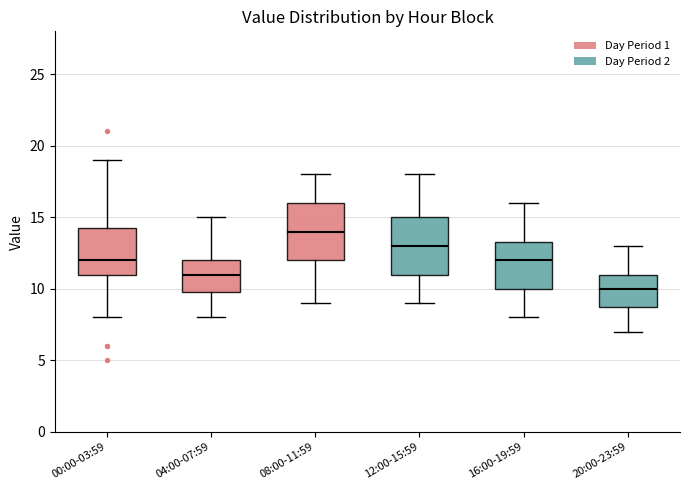

Reading left to right, transcribe this box plot: for each box, give where its median line is, the range the box spans, and where its two whiskers end, as read against the y-axis. The values are not printed on the chart, so give them approximately, as read against the axis.

00:00-03:59: median 12.0, box 11.0 to 14.5, whiskers 8.0 to 19.0
04:00-07:59: median 11.0, box 10.0 to 12.0, whiskers 8.0 to 15.0
08:00-11:59: median 14.0, box 12.0 to 16.0, whiskers 9.0 to 18.0
12:00-15:59: median 13.0, box 11.0 to 15.0, whiskers 9.0 to 18.0
16:00-19:59: median 12.0, box 10.0 to 13.5, whiskers 8.0 to 16.0
20:00-23:59: median 10.0, box 9.0 to 11.0, whiskers 7.0 to 13.0